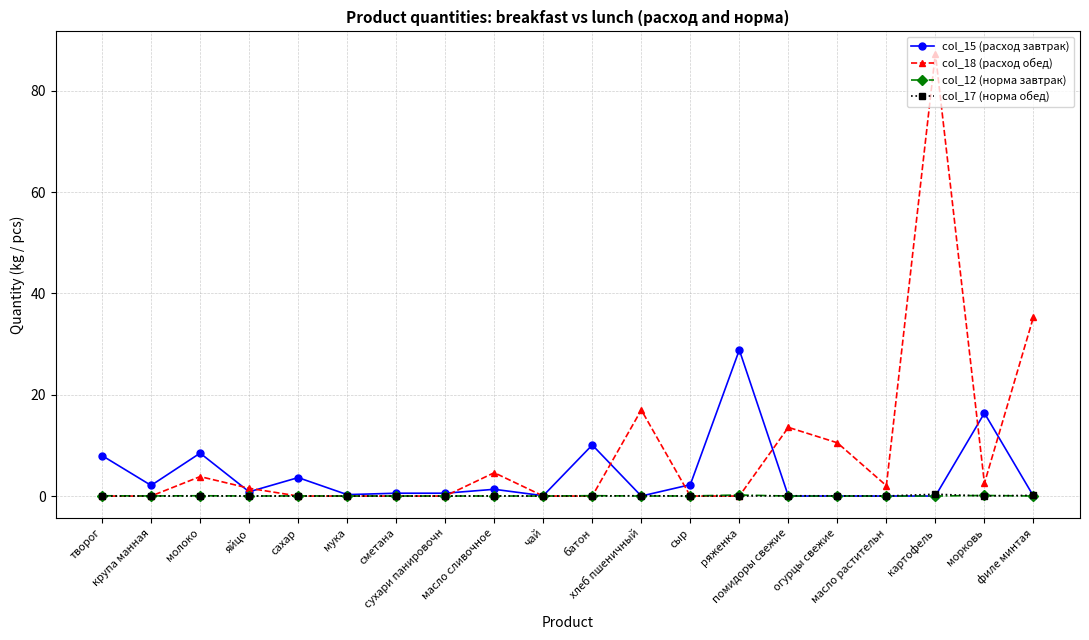

True or false: col_15 (расход завтрак) has more than 0 interior local peaks.

True